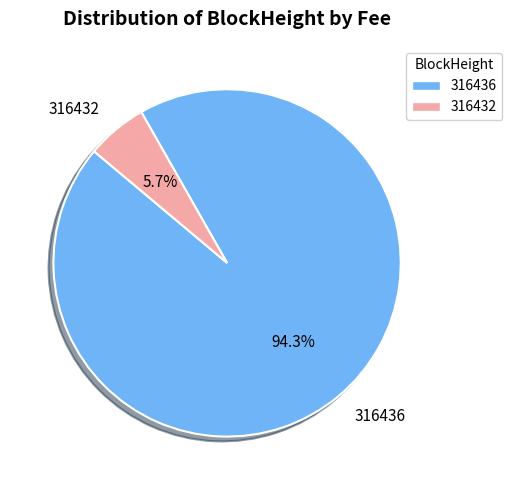

The 316432 slice represents 92% of the pie. True or false?

False